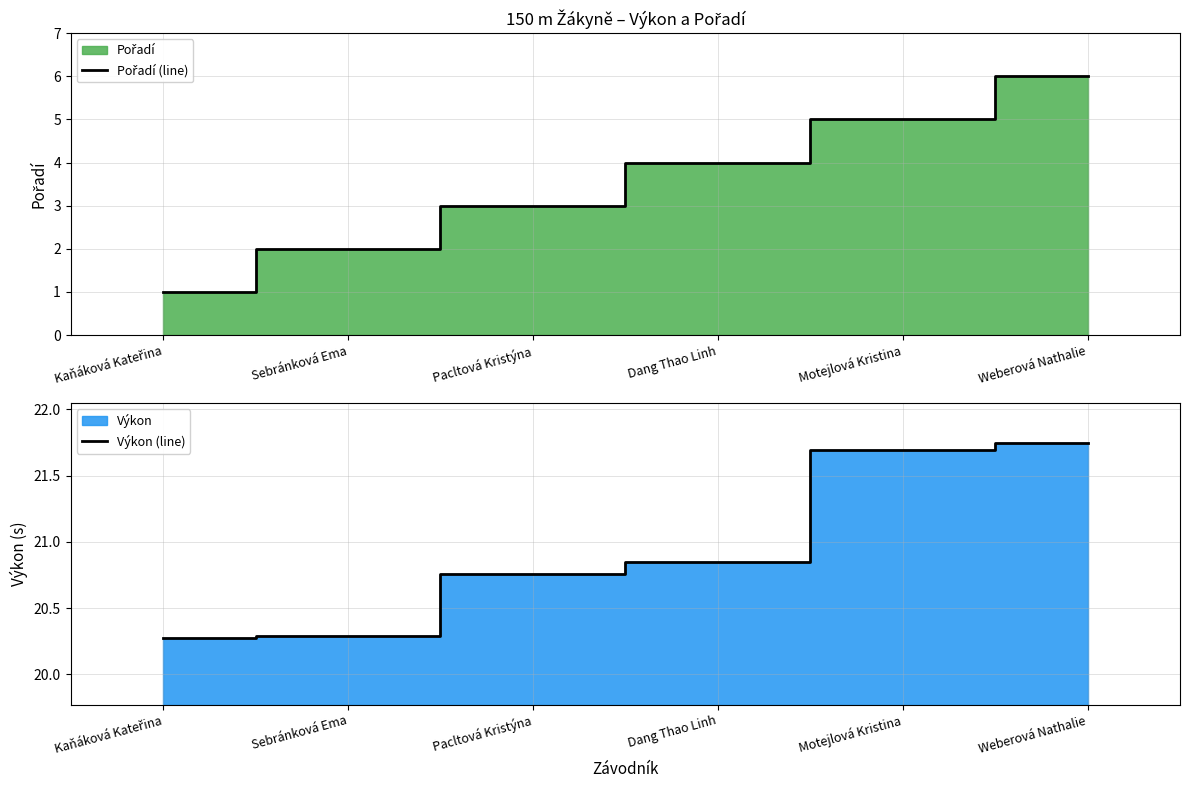

How many categories are shown in the chart?

6